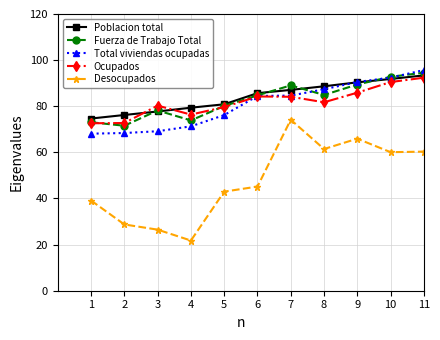

What is the total value across all series at 9?

422.1